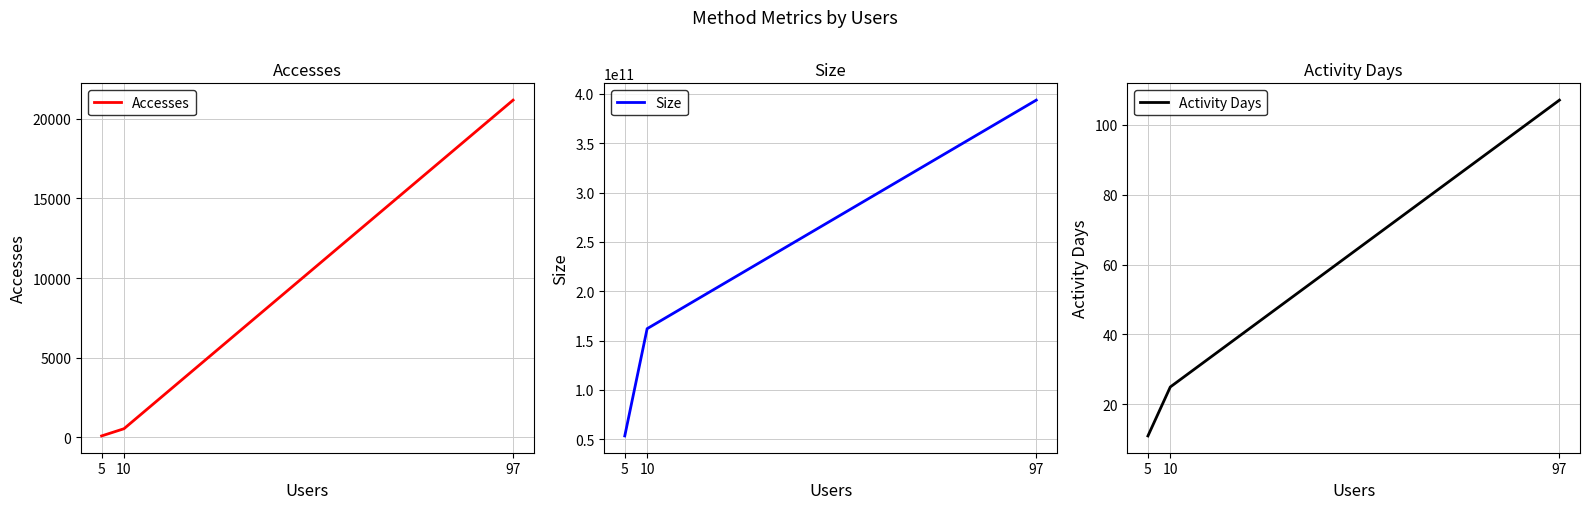

True or false: Activity Days has a value of 107 at 97.

True